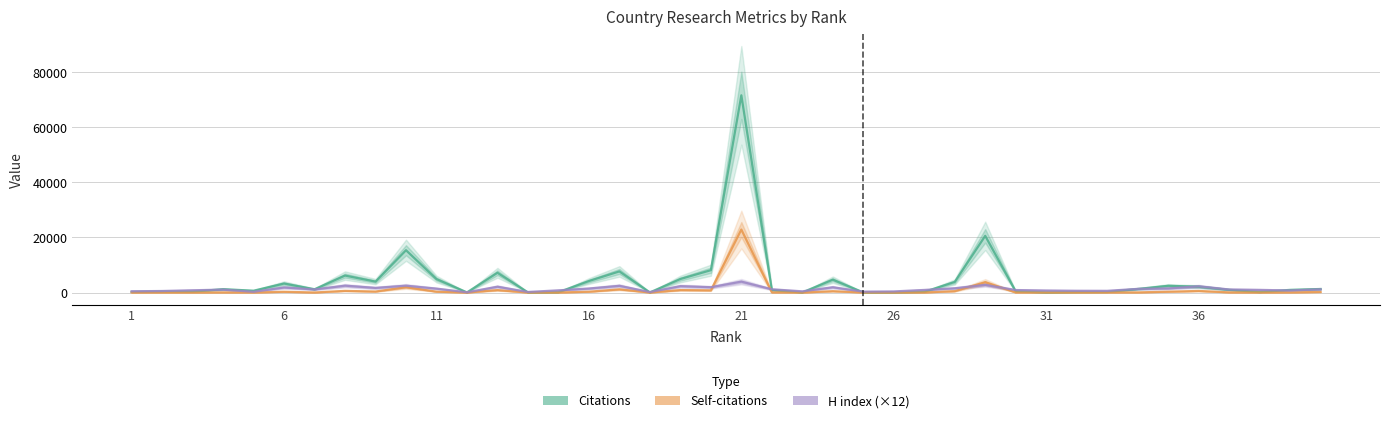

Reading right to left, what are all the values shown in this chart?

Citations: 1285	961	169	981	2110	2444	1280	211	182	61	405	20590	3846	243	70	35	4667	36	911	71660	8116	4907	38	7672	4173	125	43	7173	46	4877	15370	3958	6158	1182	3273	658	1216	322	385	225
Self-citations: 199	47	7	63	568	299	52	31	9	17	28	3755	496	28	1	10	485	0	65	22882	784	888	3	1147	292	19	0	875	0	306	1911	358	599	22	272	15	42	0	8	0
H index (×12): 1164	744	960	1104	2256	1476	1320	612	636	732	900	2784	1536	936	396	324	1908	432	1176	3948	1932	2316	168	2436	1452	792	204	2112	96	1416	2484	1680	2496	1128	1836	264	1056	816	552	456